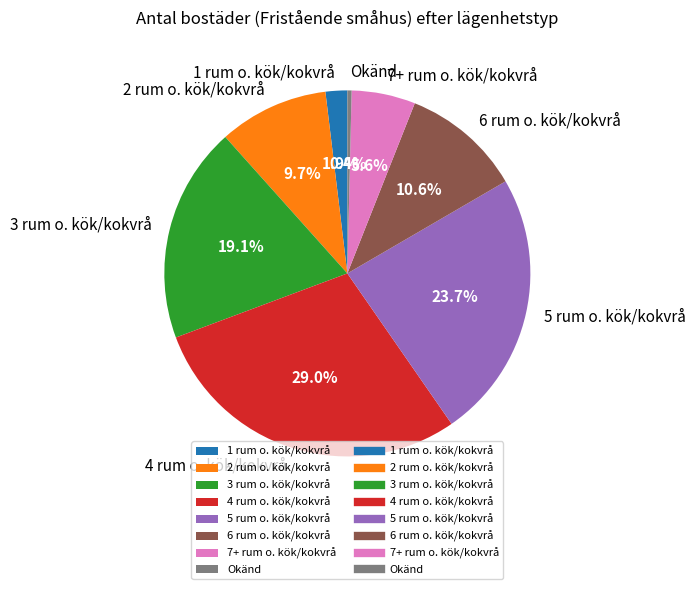

Rank the categories by value from highest to lowest.

4 rum o. kök/kokvrå, 5 rum o. kök/kokvrå, 3 rum o. kök/kokvrå, 6 rum o. kök/kokvrå, 2 rum o. kök/kokvrå, 7+ rum o. kök/kokvrå, 1 rum o. kök/kokvrå, Okänd